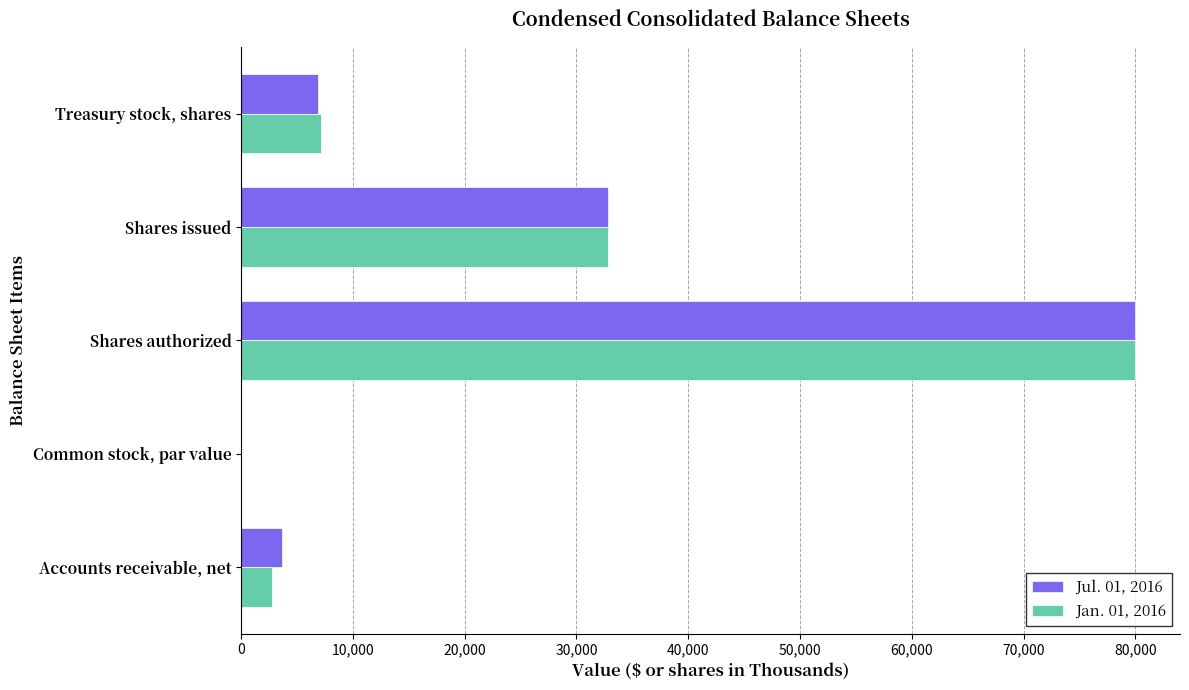

The Jul. 01, 2016 series shows 3619.0 at Accounts receivable, net. True or false?

True